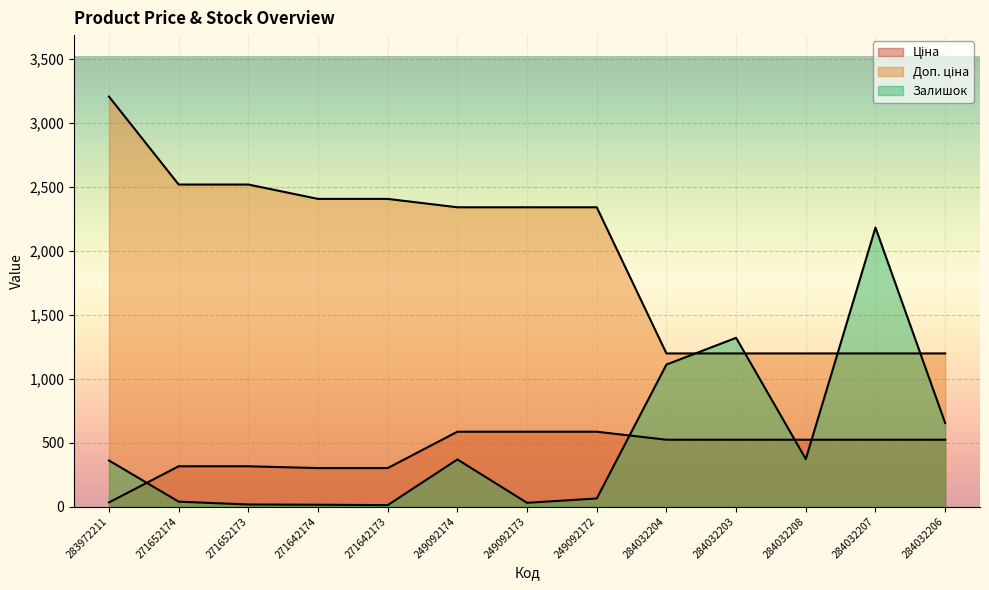

List the labels in order of Ціна value, smallest first.

283972211, 271642174, 271642173, 271652174, 271652173, 284032204, 284032203, 284032208, 284032207, 284032206, 249092174, 249092173, 249092172